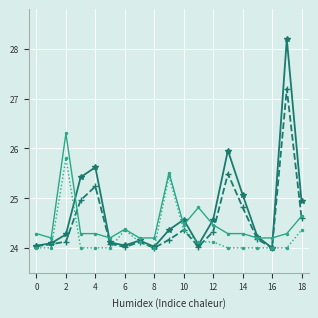

What is the minimum value shown in the chart?

24.0